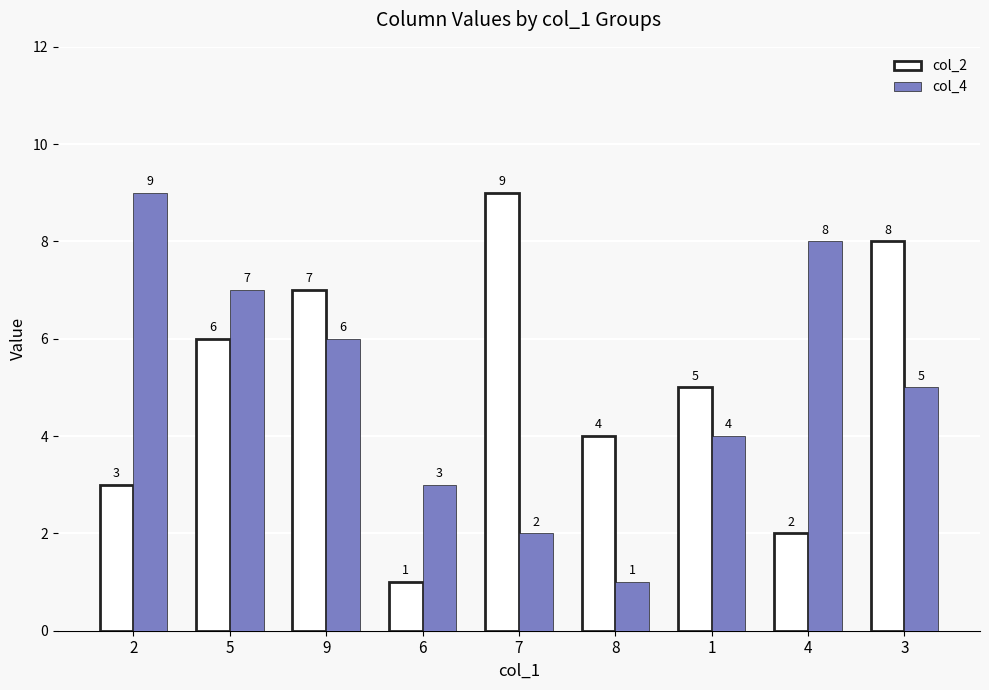

Between 8 and 1, which series saw the biggest shift?

col_4